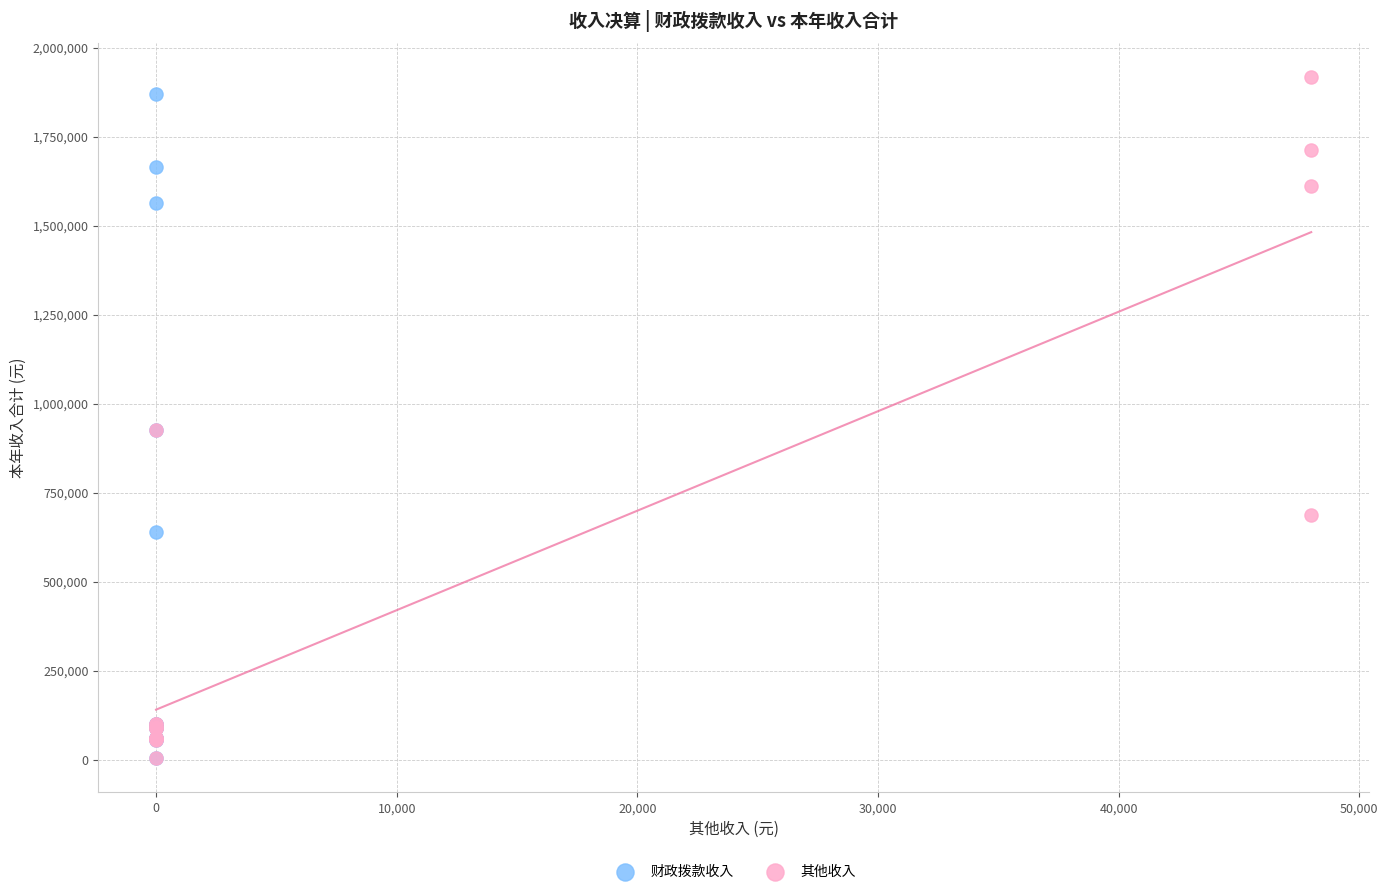

Which series has the largest Y range (max minus min)?

其他收入